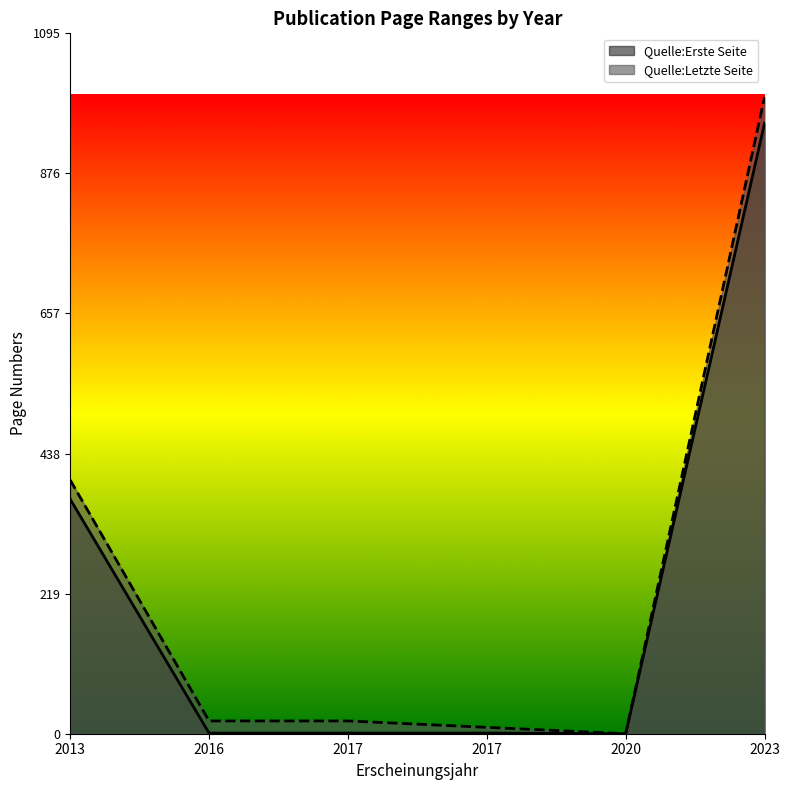

Rank the series by their average value, from lowest to highest.

Quelle:Erste Seite, Quelle:Letzte Seite